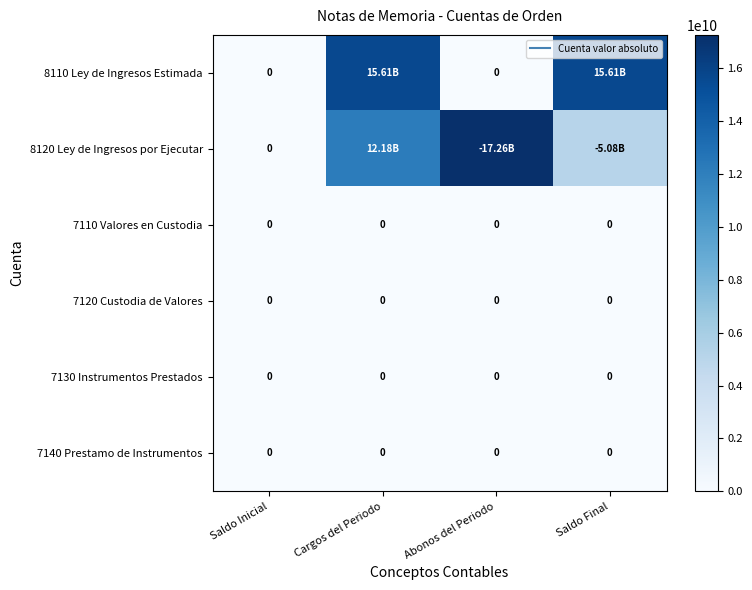

True or false: 7120 Custodia de Valores has a value of 0.0 at Cargos del Periodo.

True